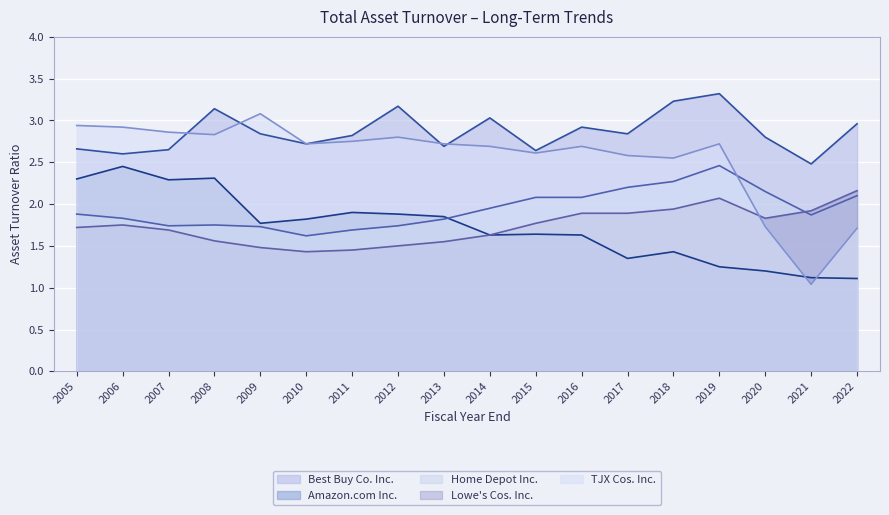

What is the minimum value for Home Depot Inc.?

1.6